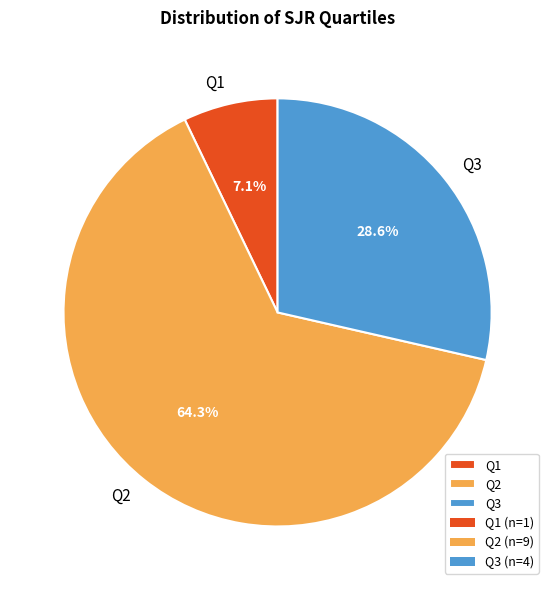

What percentage do Q1 and Q2 together represent?

71.4%